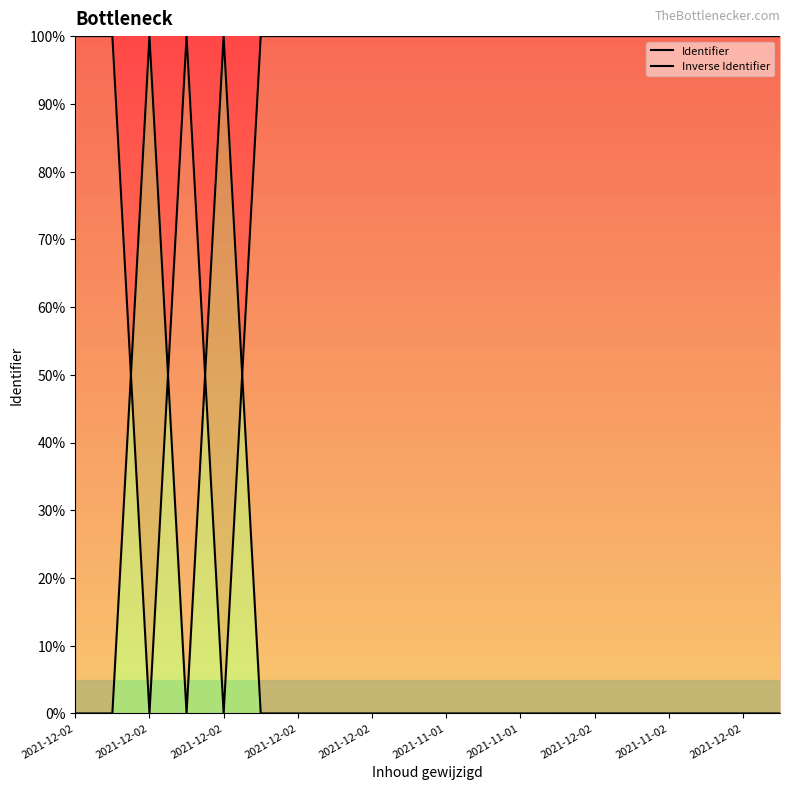

List the series in order of their peak value, highest first.

Identifier, Inverse Identifier